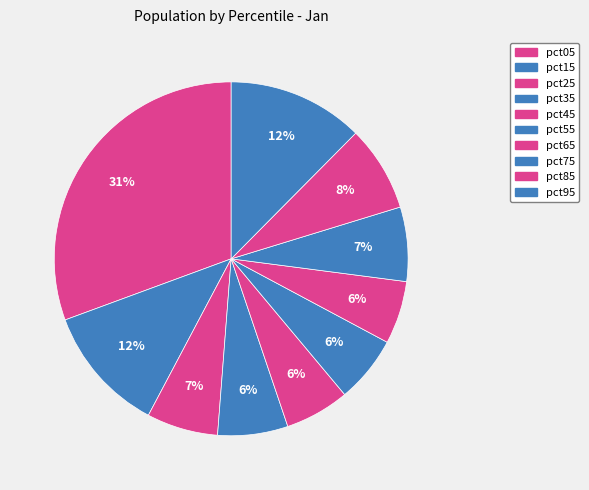

To the nearest percent, what is the combined percentage of pct15 and pct55?

18%